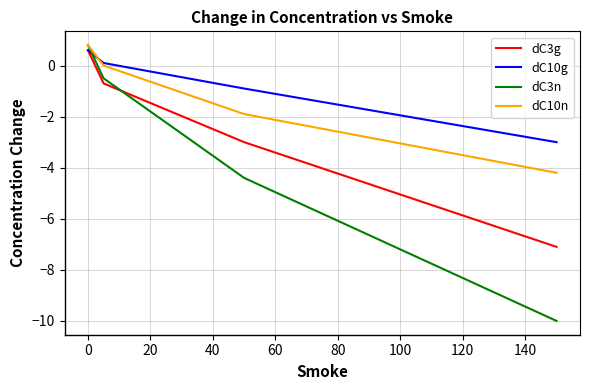

What is the difference between the maximum and minimum values in the dC10n series?

5.0